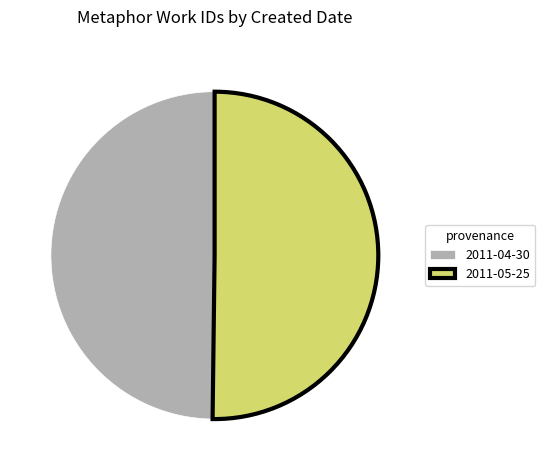

Is the sum of 2011-04-30 and 2011-05-25 greater than half?

Yes